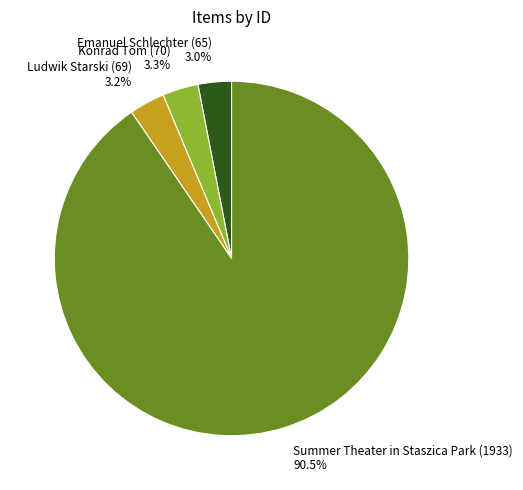

Is it true that Ludwik Starski (69) is 3% of the pie?

True